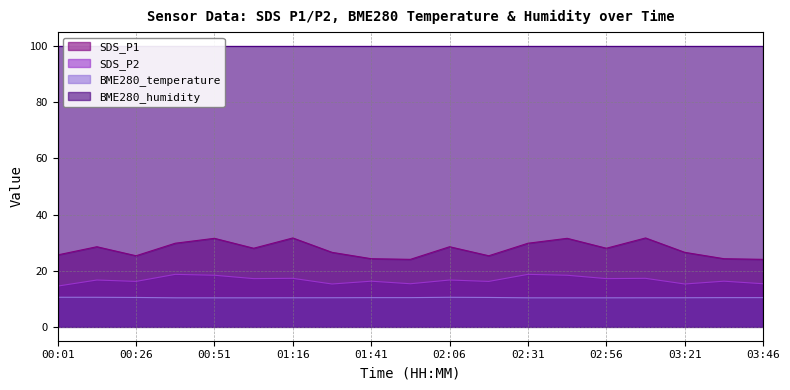

Which series has the widest spread of values?

SDS_P1